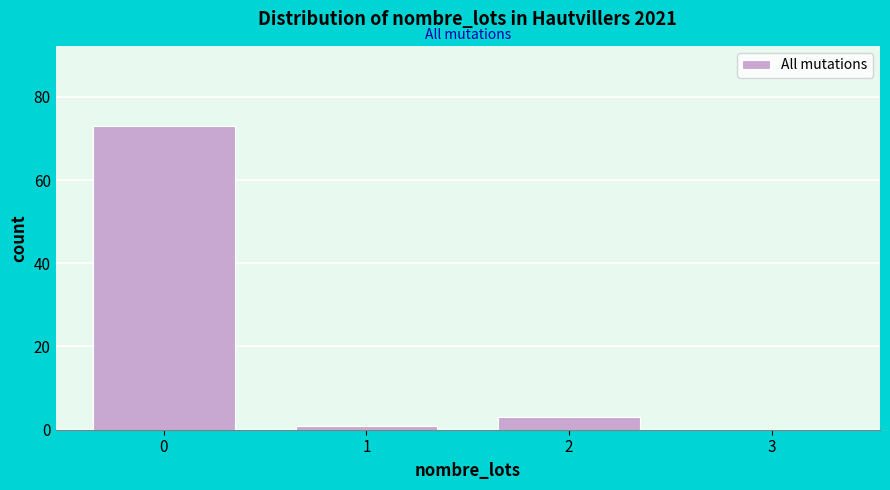

Reading right to left, list all the values displayed in this chart.

3=0	2=3	1=1	0=73